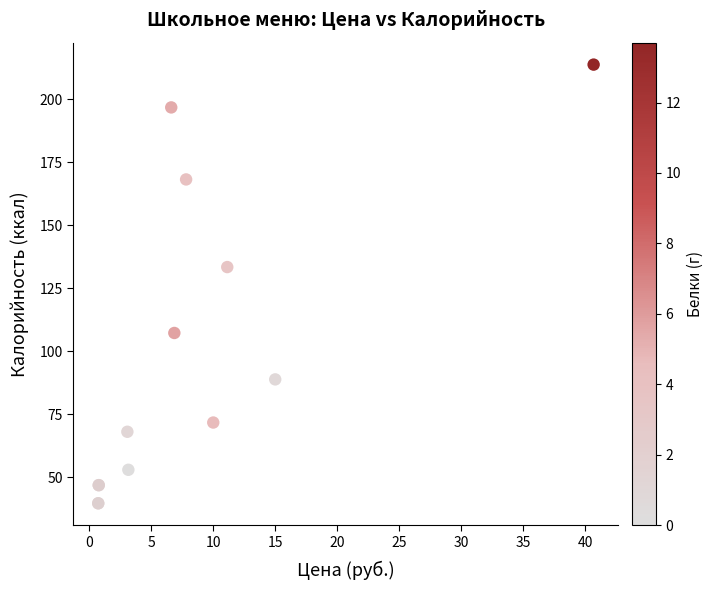

What Y value in the scatter plot is closest to 126?

133.4